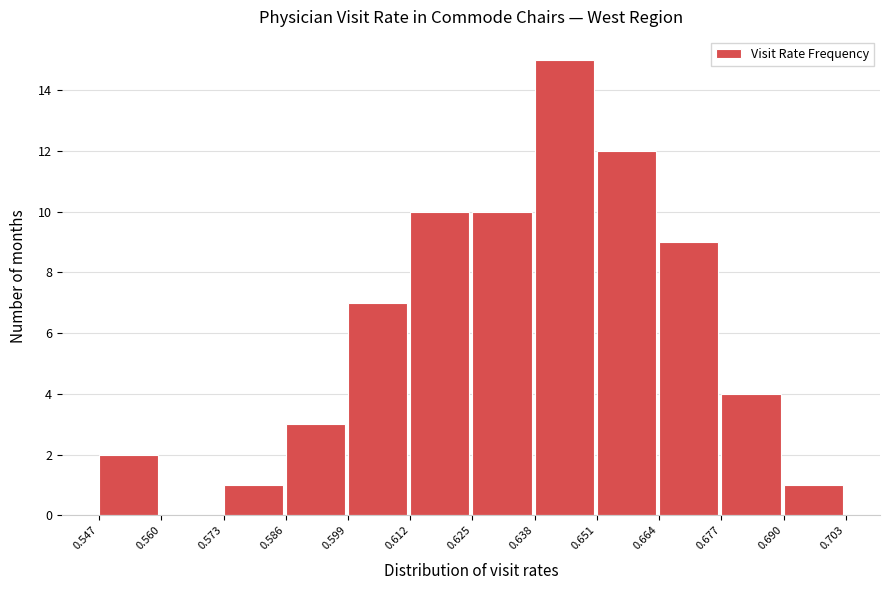

Reading left to right, transcribe this chart: for each bar, give the range it covers on the x-axis and its height. The values are not printed on the chart, so give them approximately, as read against the axis.

0.547 to 0.560: 2
0.560 to 0.573: 0
0.573 to 0.586: 1
0.586 to 0.599: 3
0.599 to 0.612: 7
0.612 to 0.625: 10
0.625 to 0.638: 10
0.638 to 0.651: 15
0.651 to 0.664: 12
0.664 to 0.677: 9
0.677 to 0.690: 4
0.690 to 0.703: 1